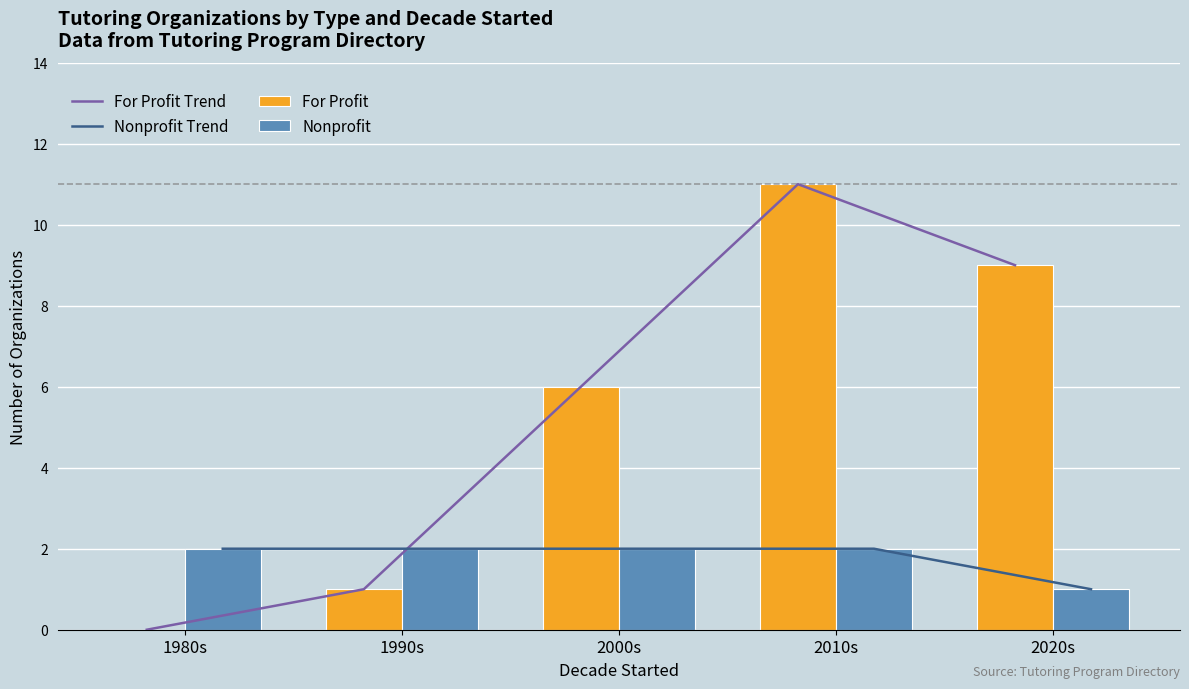

What is the difference between the highest and lowest values at 2020s?

8